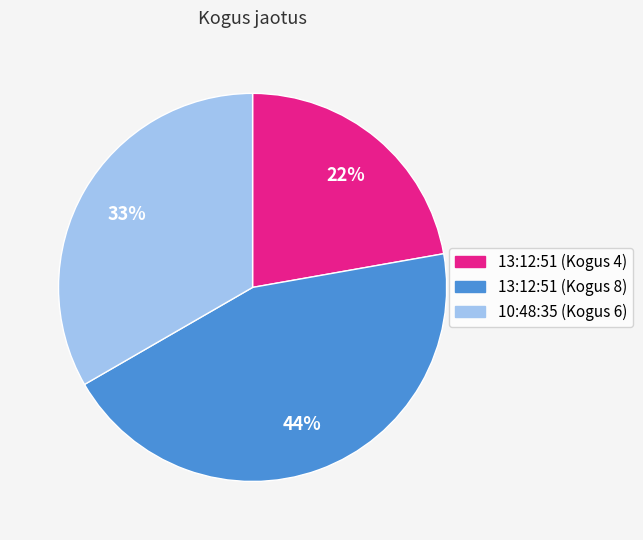

To the nearest percent, what is the difference between the largest and smallest slice percentages?

22%